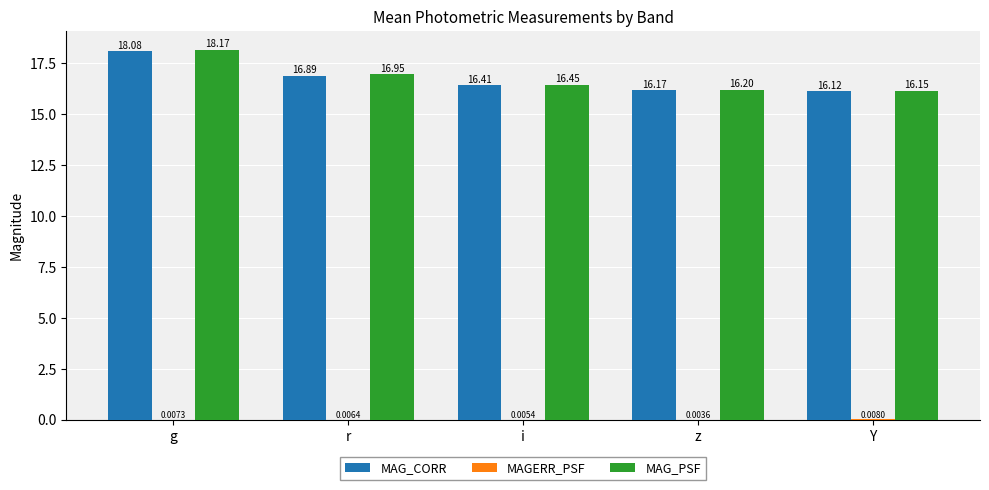

At which category is the sum across all series the highest?

g